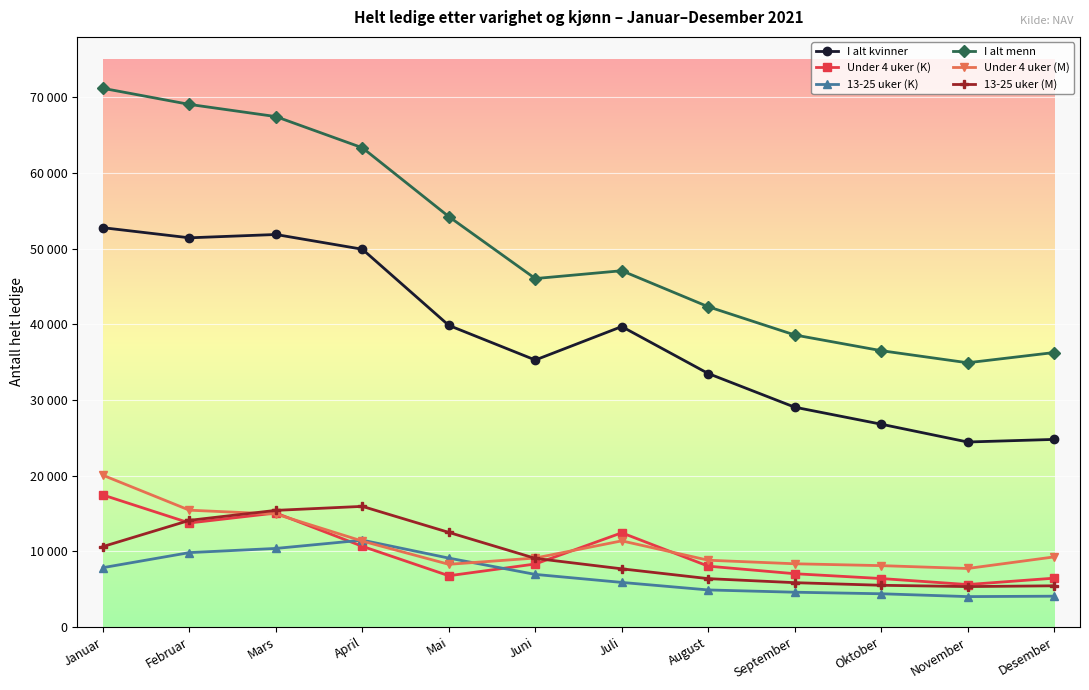

What is the label of the 11th point from the right?

Februar